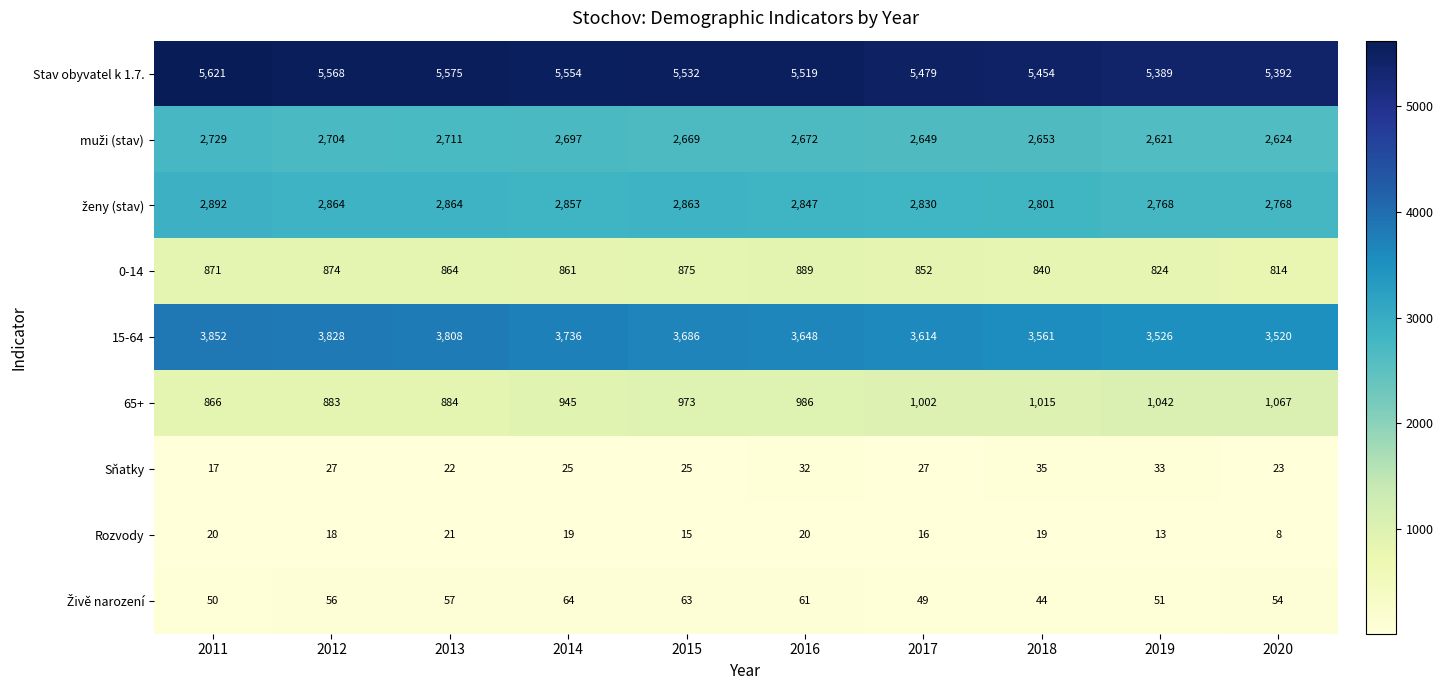

What is the difference between the maximum and minimum values in the Sňatky series?

18